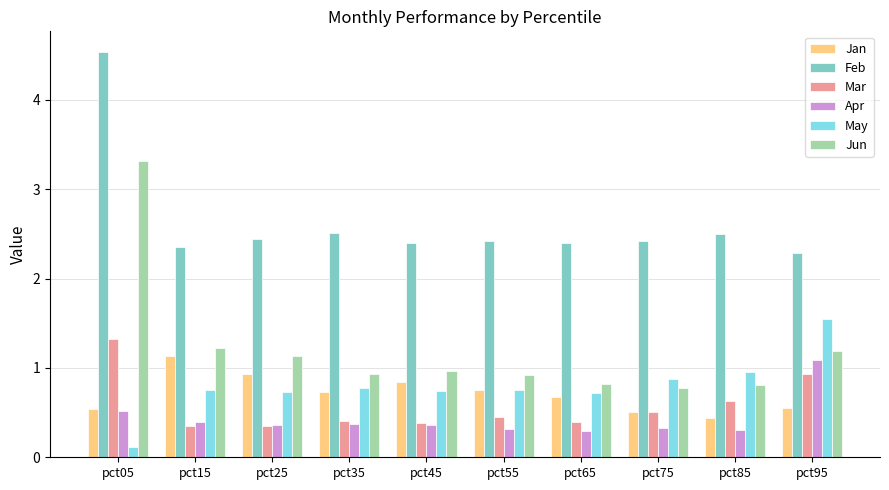

The Jun series shows 0.8 at pct25. True or false?

False